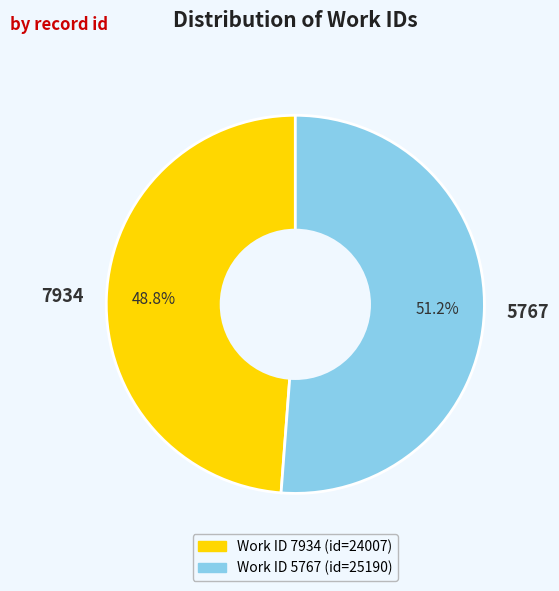

What is the smallest slice in the pie chart?

7934